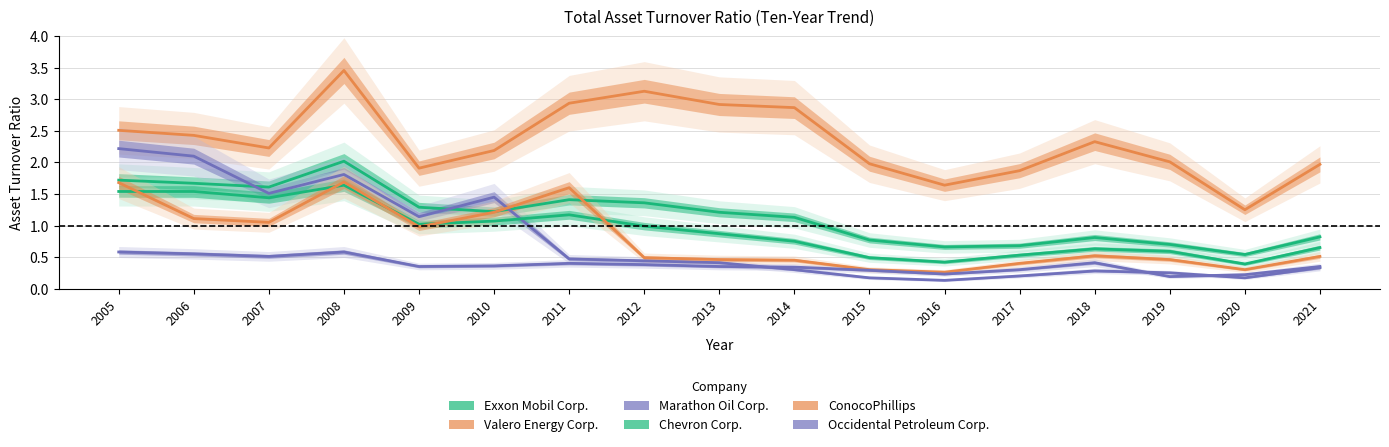

At which category is the sum across all series the highest?

2008